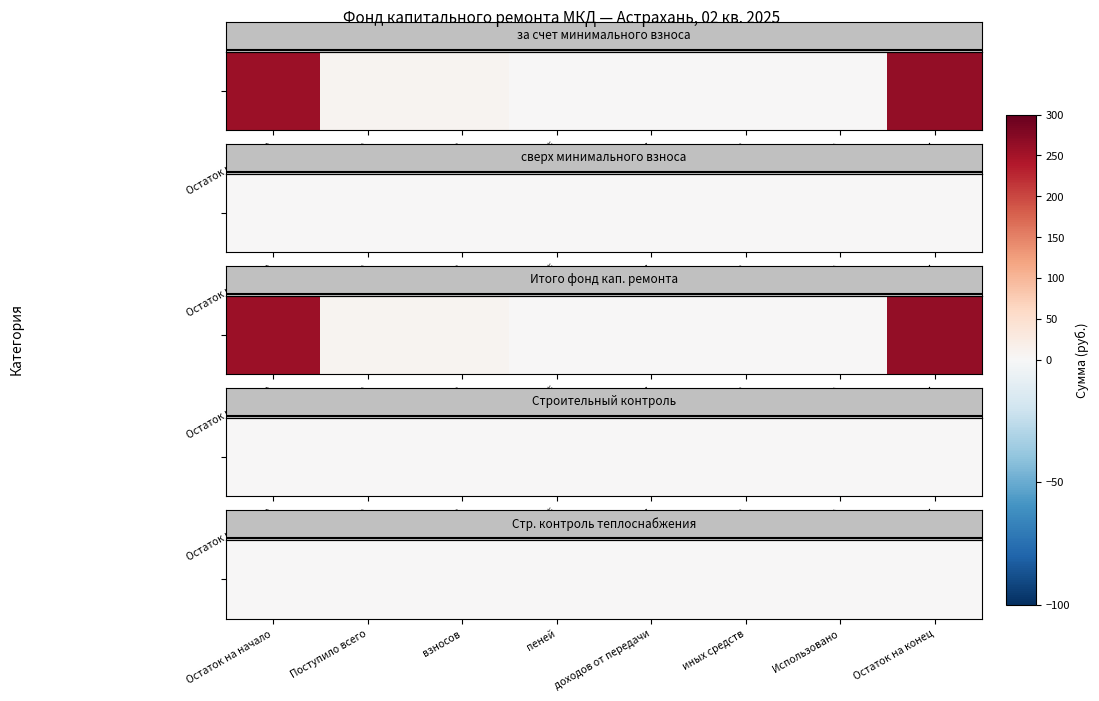

Which series has the largest total across all categories?

за счет минимального взноса